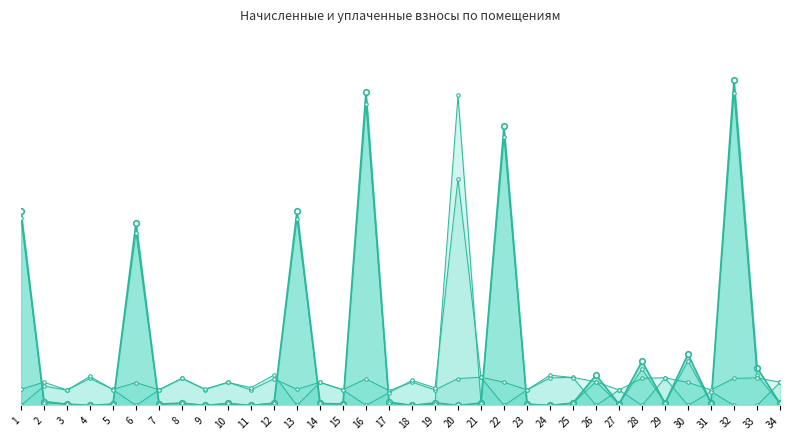

Which has a higher value, 5 or 18?

5